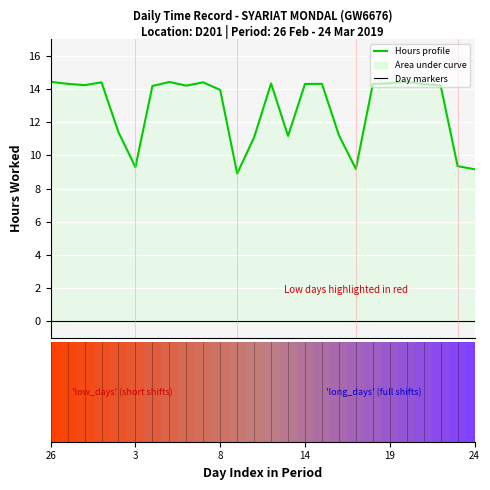

What is the label of the 13th bar from the right?

13